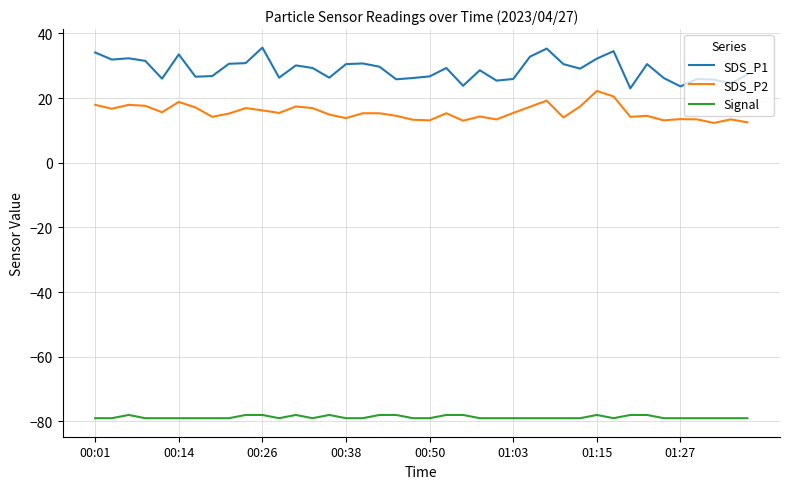

Which series has the largest total across all categories?

SDS_P1